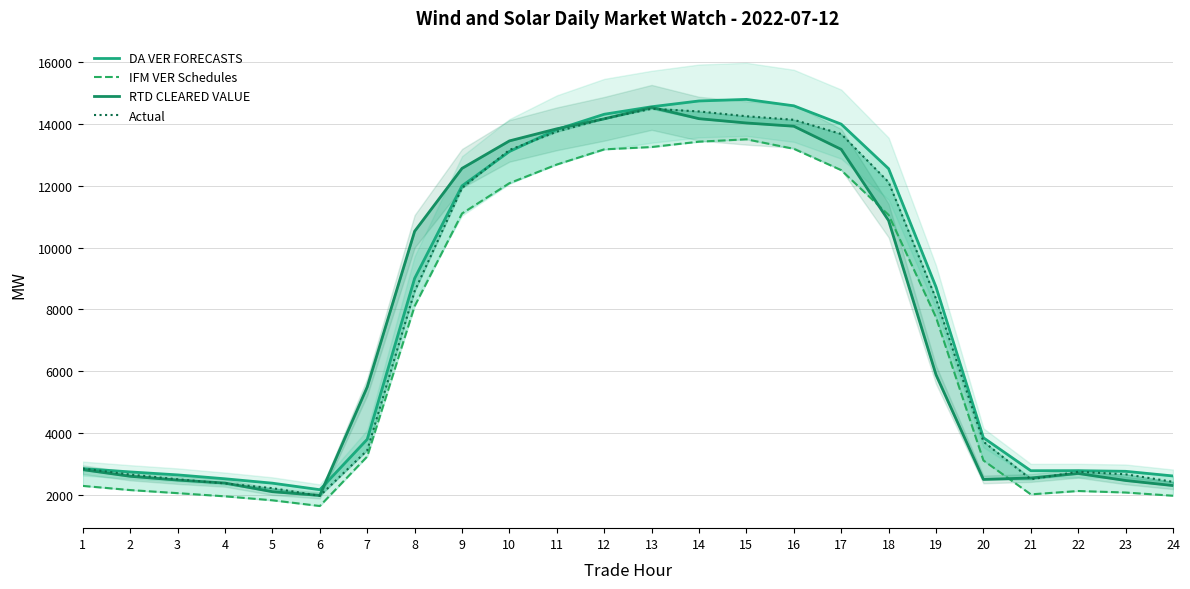

How many values in the IFM VER Schedules series exceed 7738?

12